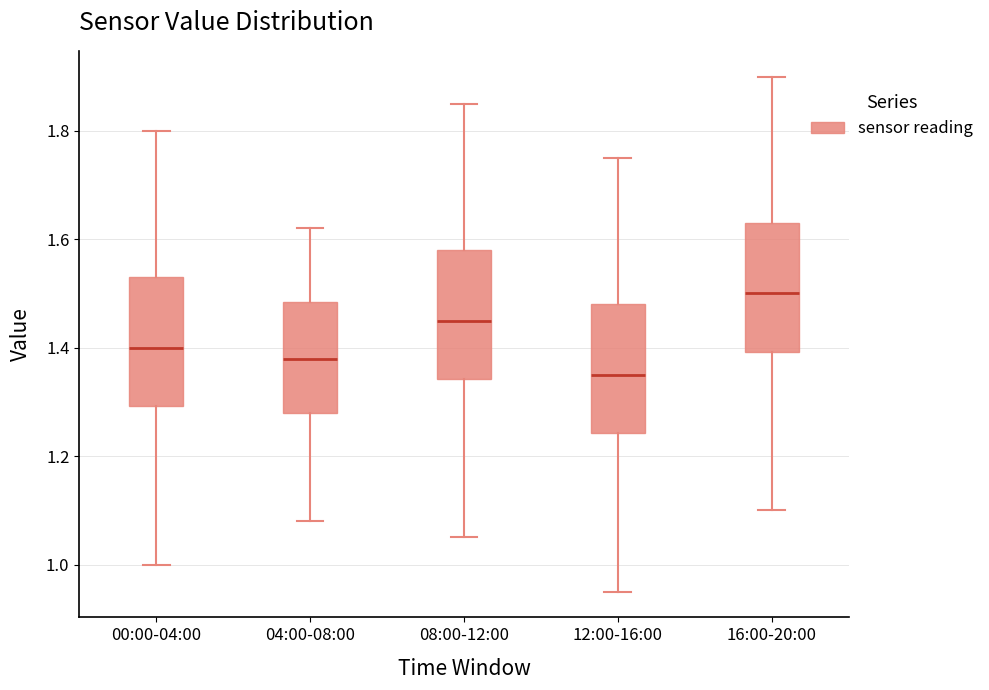

Which box has the highest median line?

16:00-20:00